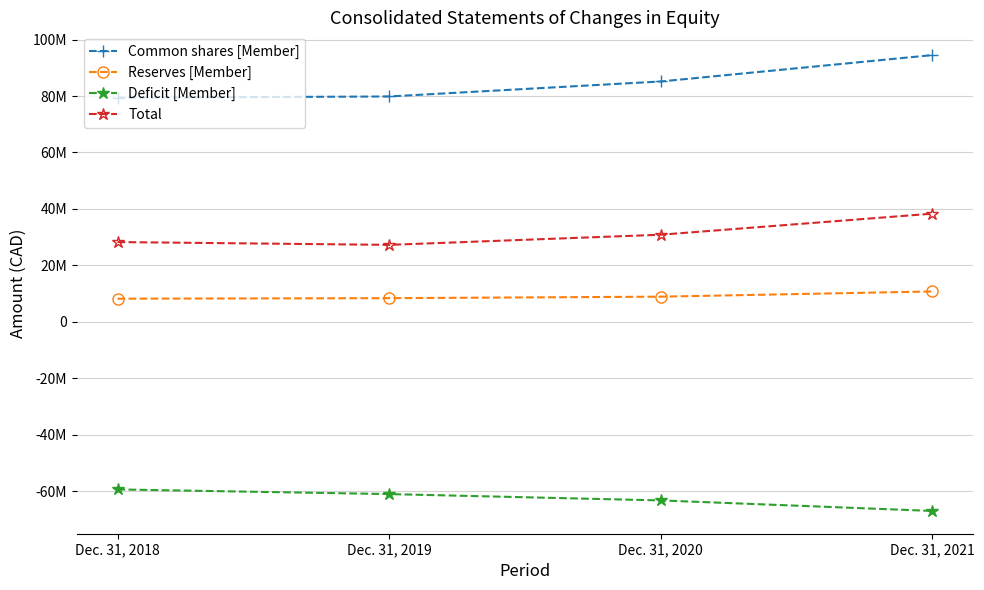

The value of Reserves [Member] at Dec. 31, 2019 is 12546793. True or false?

False